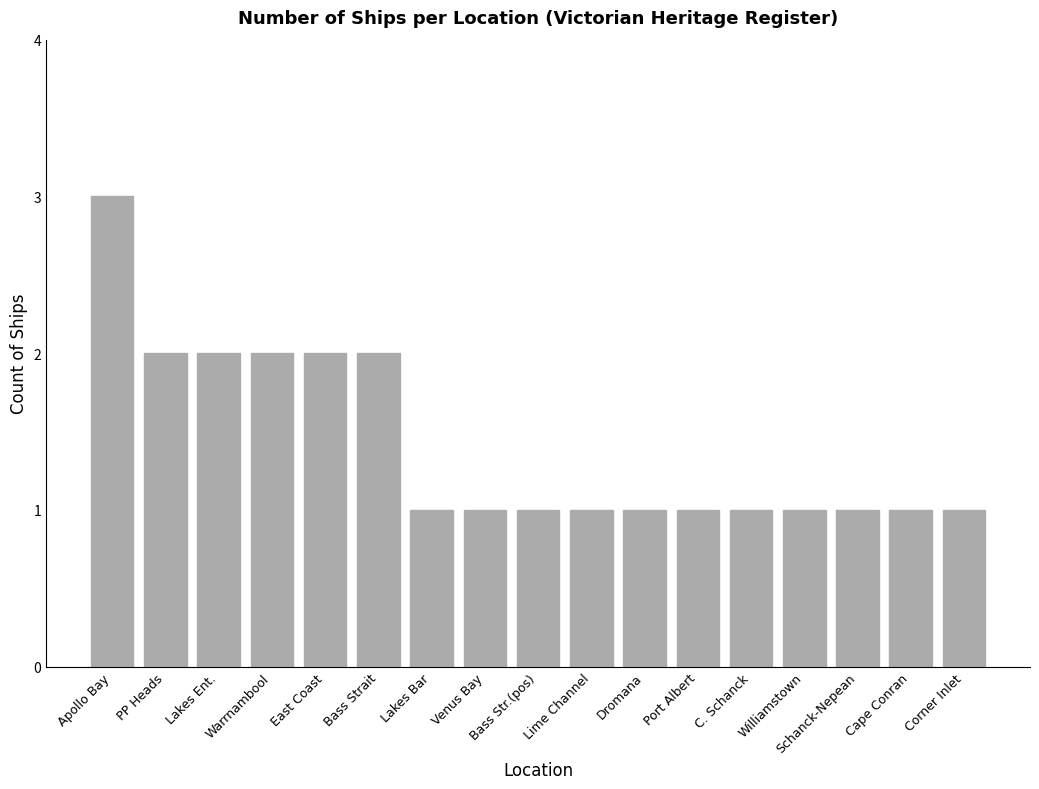

The chart shows a value of 1 at Warrnambool. True or false?

False